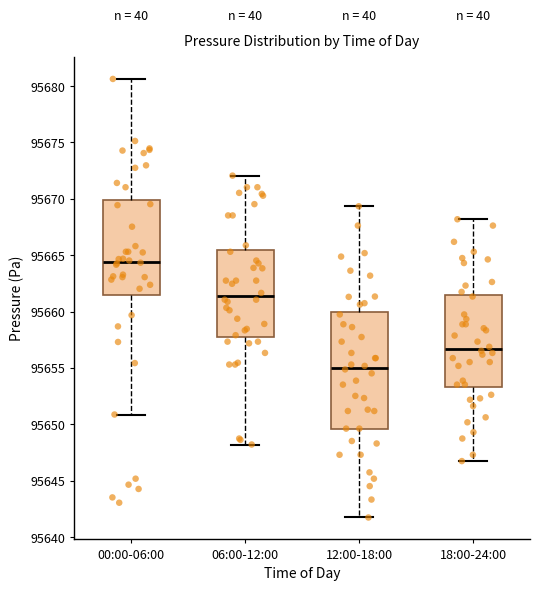

Where is the upper edge of the box for 12:00-18:00 on the y-axis? The values are not printed on the chart, so give them approximately, as read against the axis.

95660.0